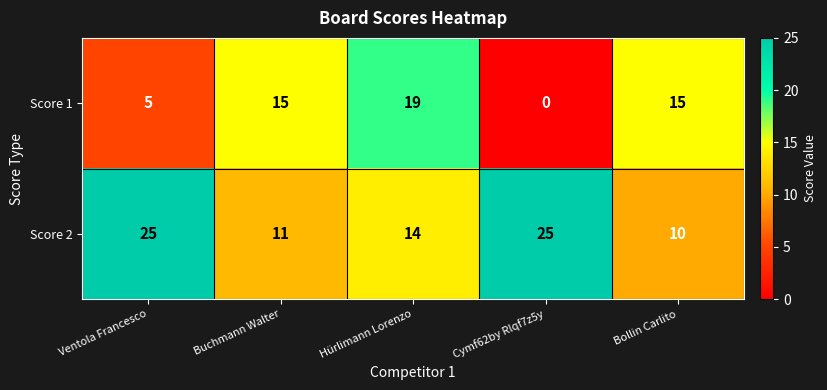

List the series in order of their overall mean, highest first.

Score 2, Score 1